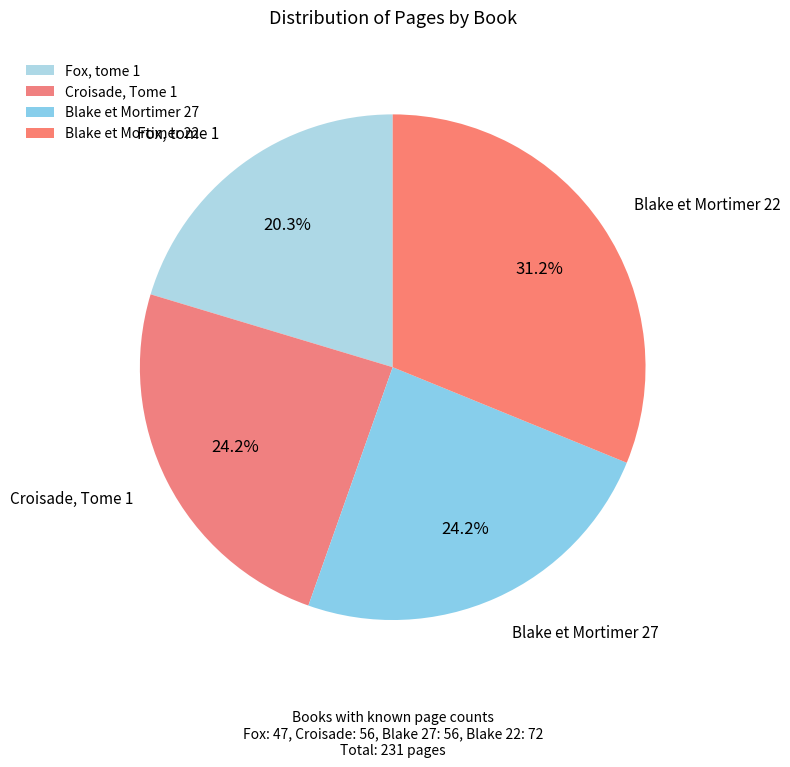

To the nearest percent, what portion does Blake et Mortimer 27 represent?

24%